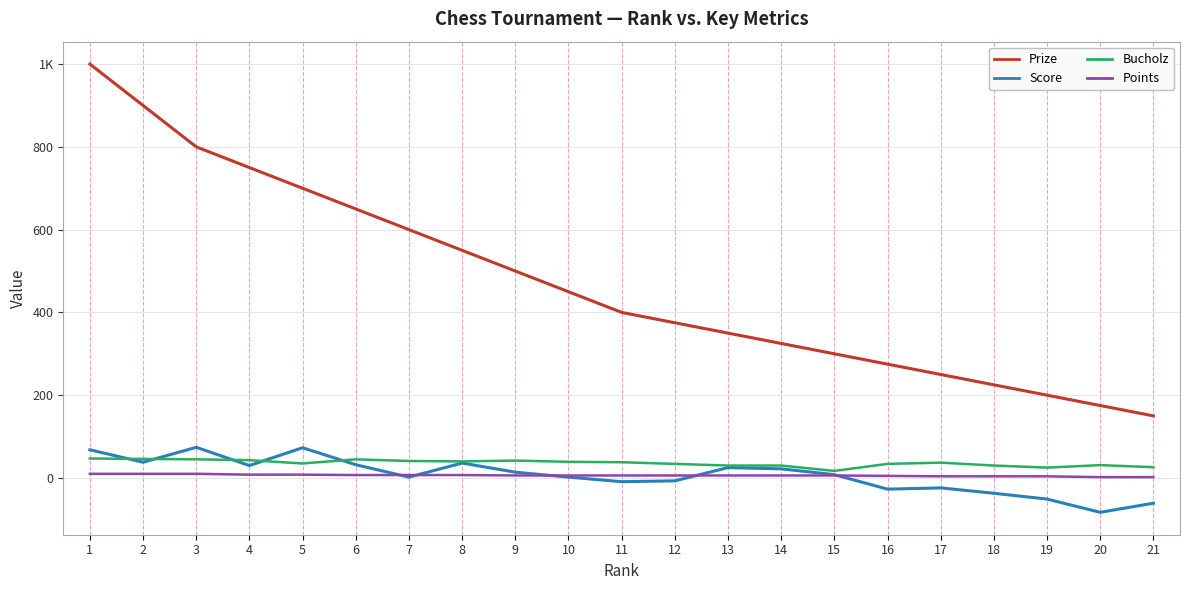

Reading right to left, extract all data points from this chart.

Prize: 150	175	200	225	250	275	300	325	350	375	400	450	500	550	600	650	700	750	800	900	1000
Score: -61	-83	-51	-37	-24	-27	8	22	25	-7	-9	2	14	36	2	32	73	30	74	38	68
Bucholz: 26	31	25	30	37	34	17	30	30	34	38	39	42	40	41	45	35	43	45	46	47
Points: 2	2	4	4	4	5	6	6	6	6	6	6	6	7	7	7	8	8	10	10	10